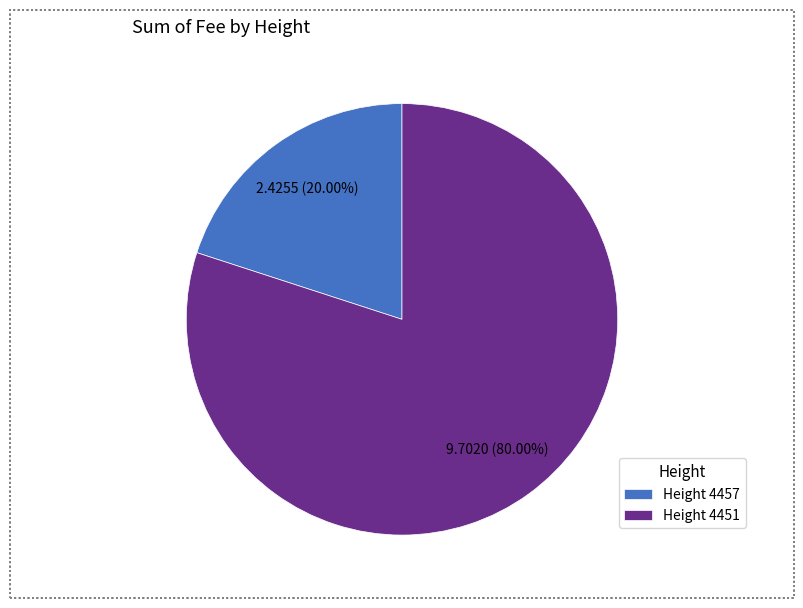

How many segments does this pie chart have?

2